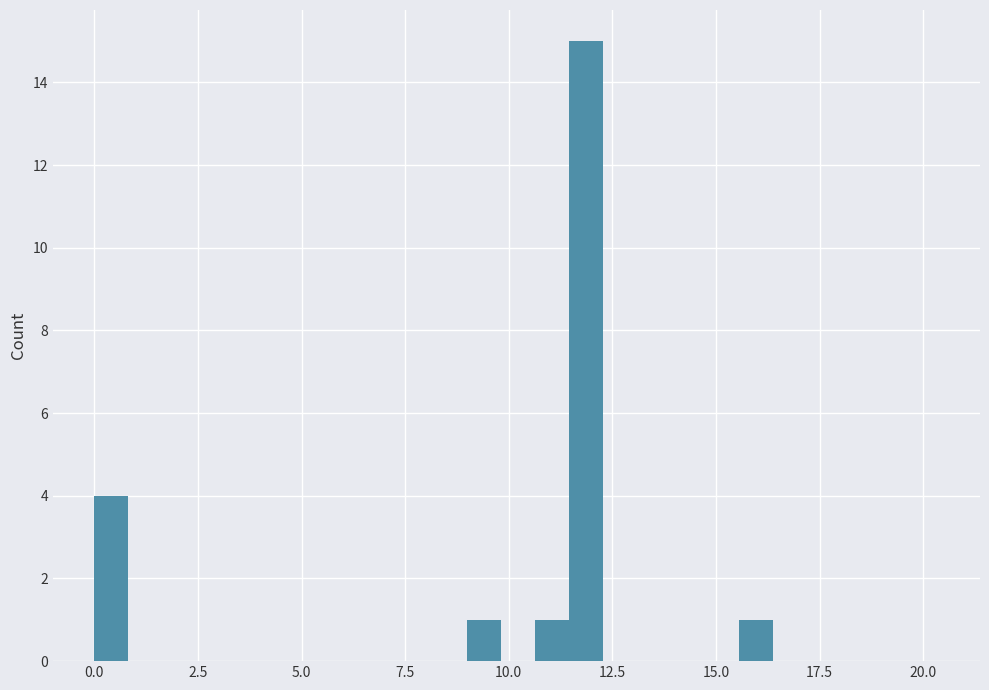

Around what value on the x-axis is the tallest bar? Give the approximate position of its centre, as read against the axis.

12.0